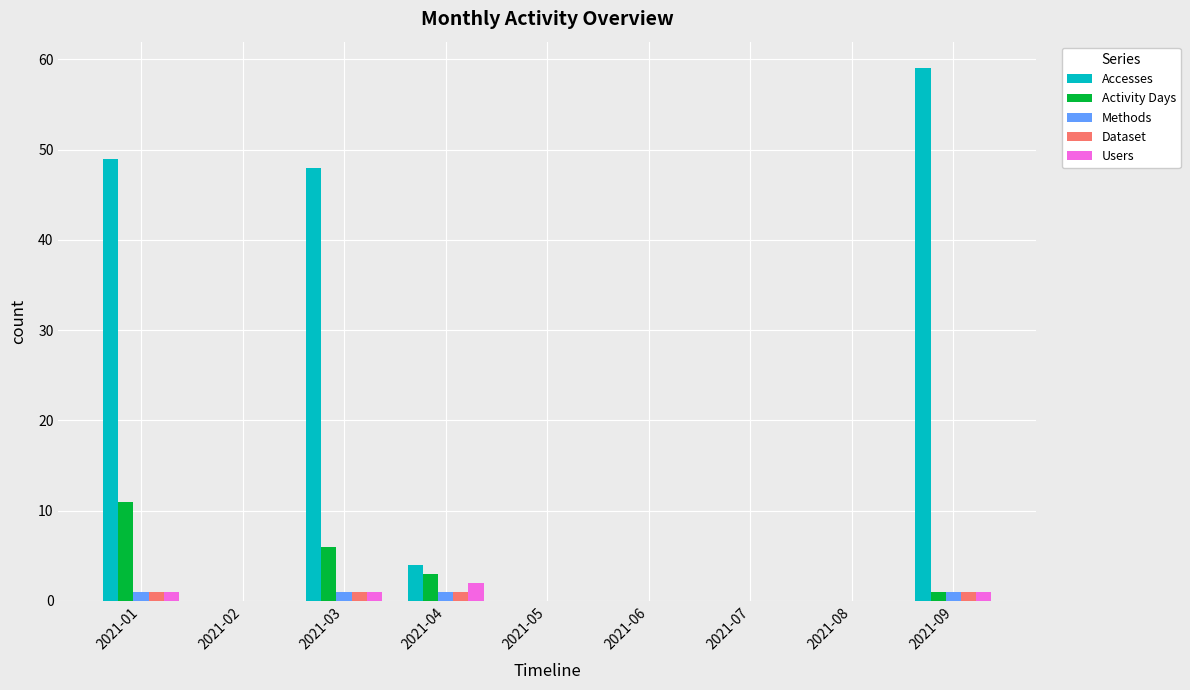

Between 2021-03 and 2021-06, which series saw the biggest shift?

Accesses